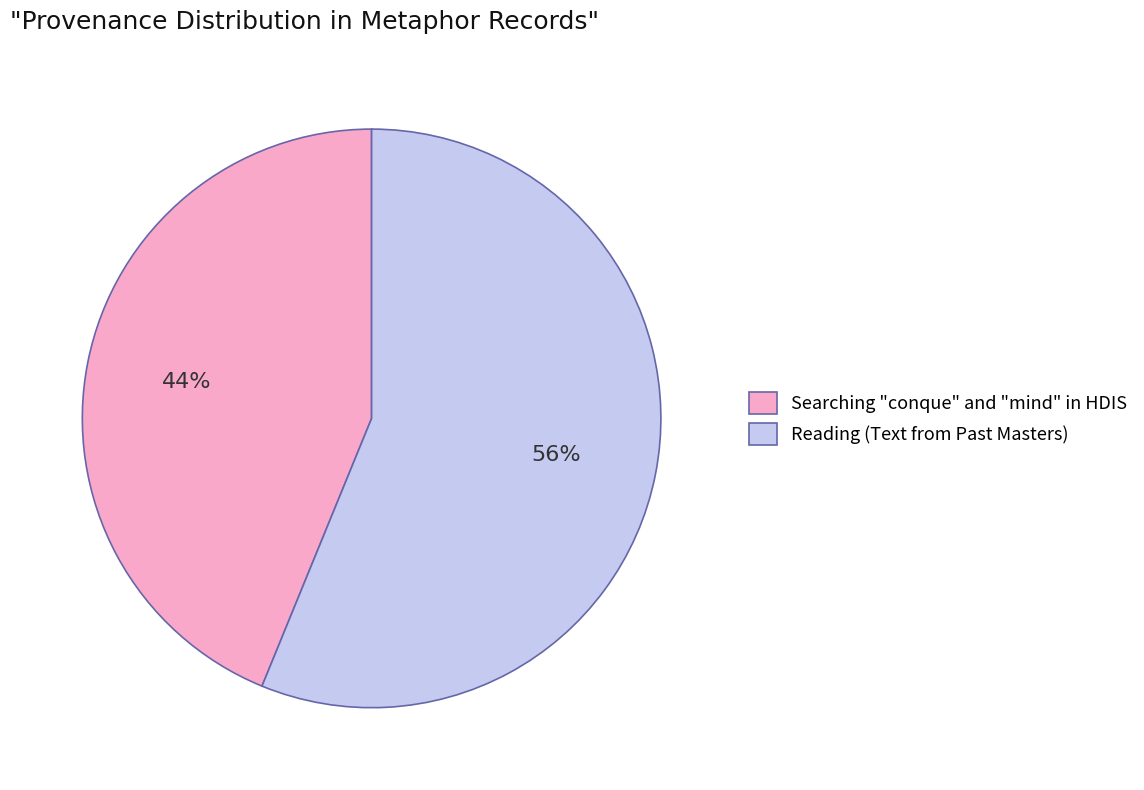

To the nearest percent, what is the difference between the Searching "conque" and "mind" in HDIS and Reading (Text from Past Masters) slice percentages?

12%